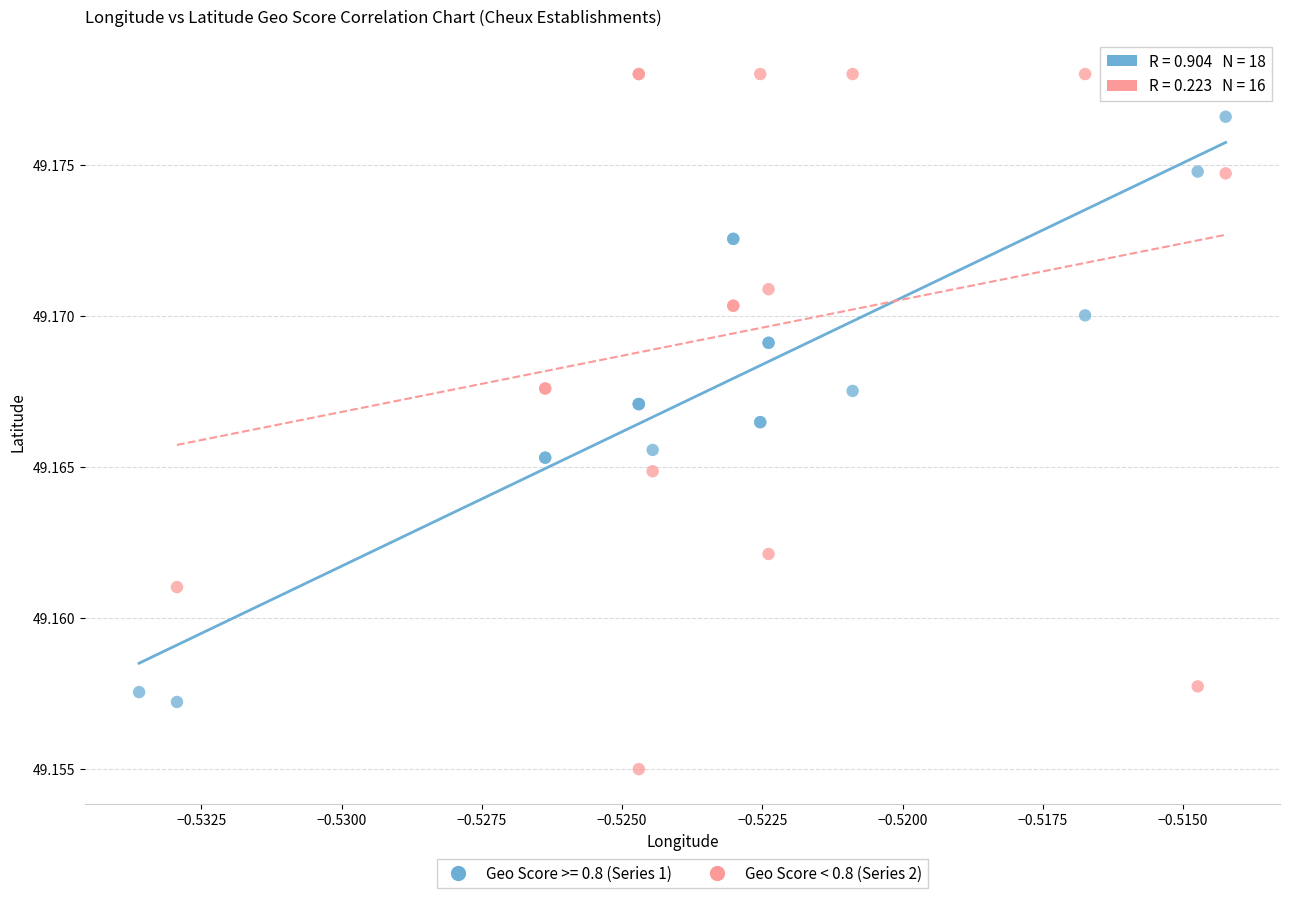

Which series has the widest spread of Y values?

Geo Score < 0.8 (Series 2)